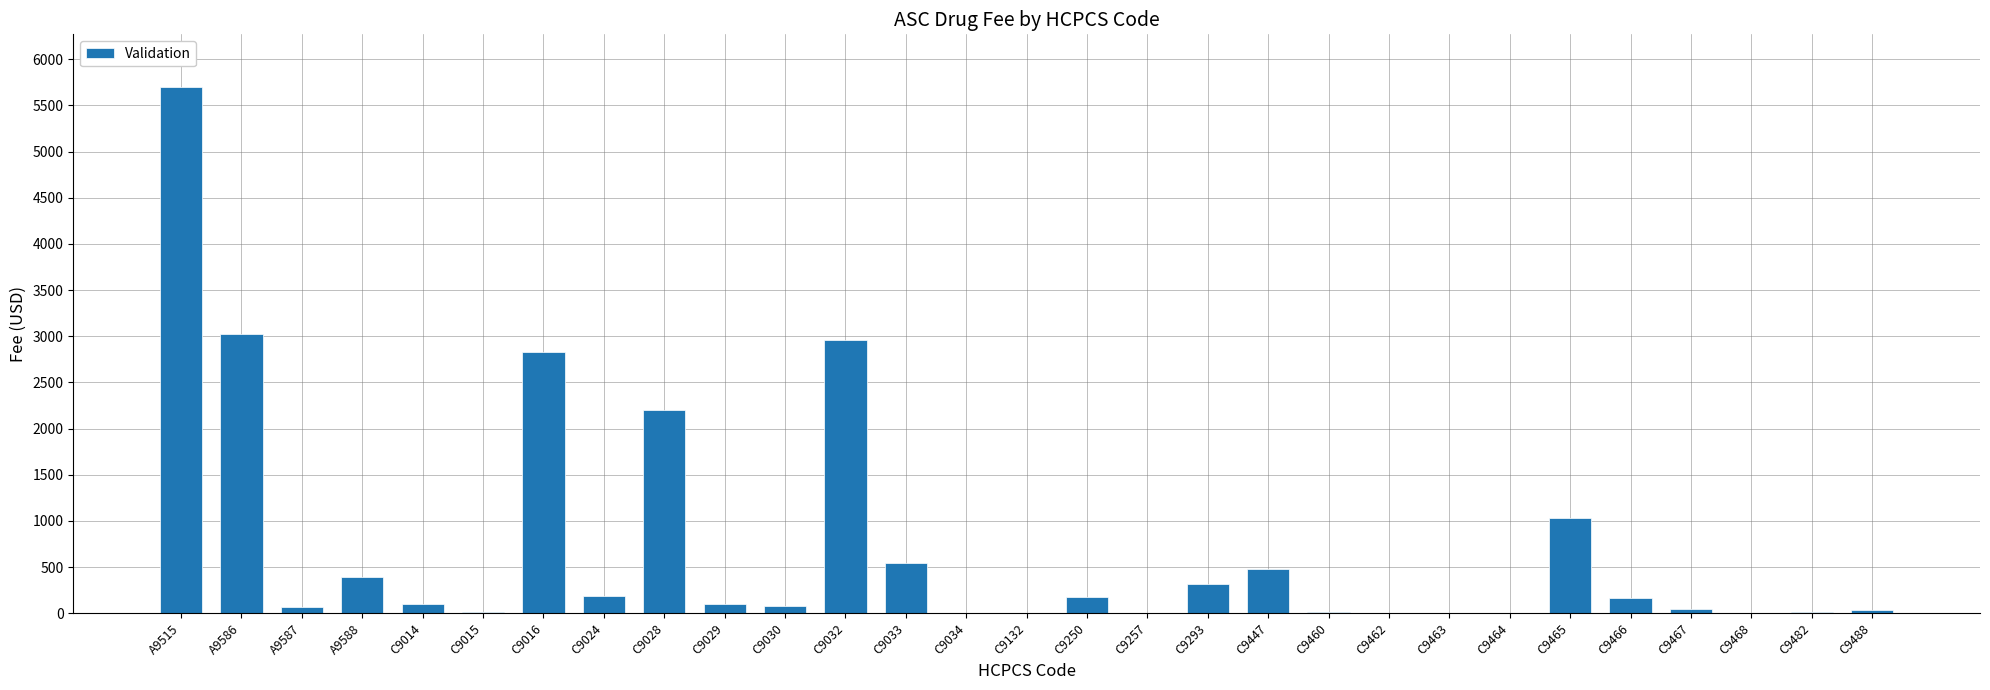

Are the bars horizontal?

No